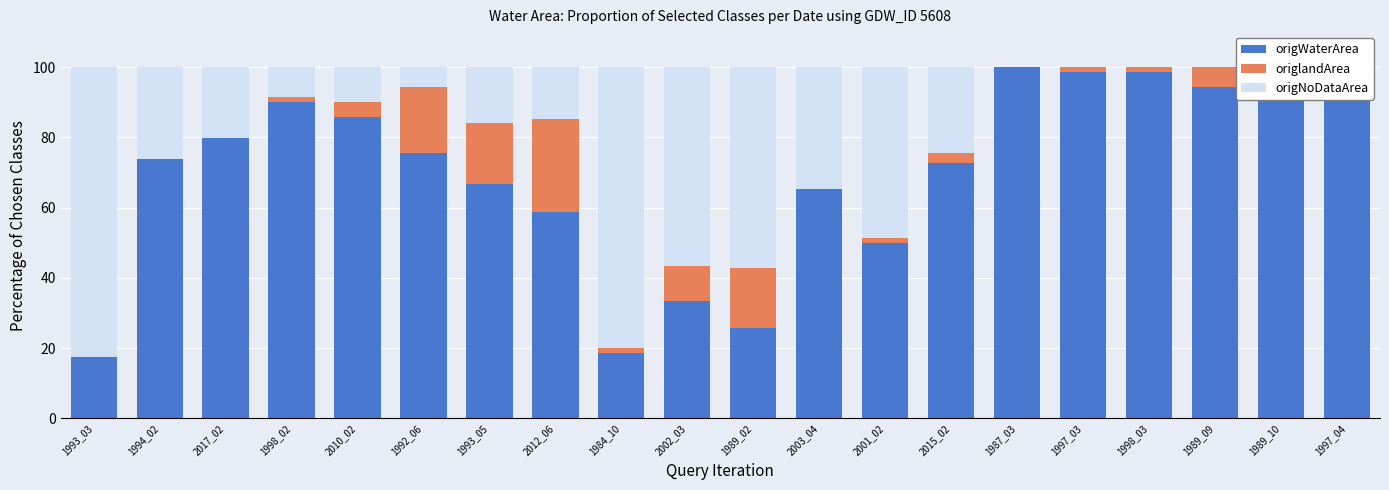

At which label does origlandArea first exceed 2?

2010_02